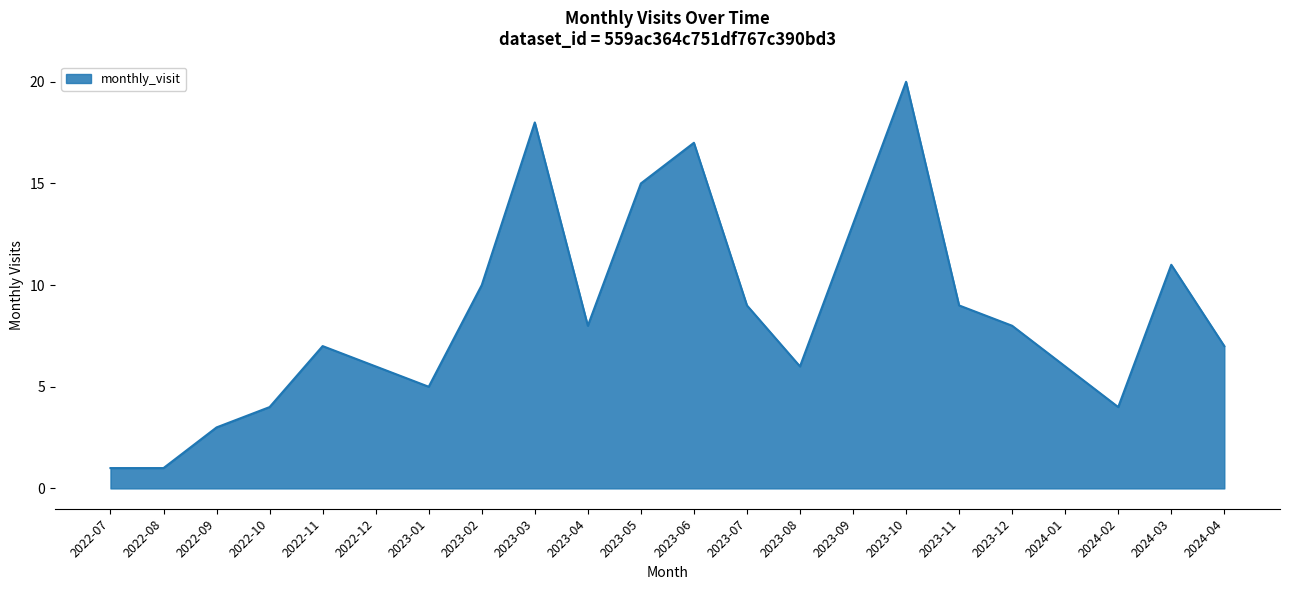

What position from the right is 2023-07?

10